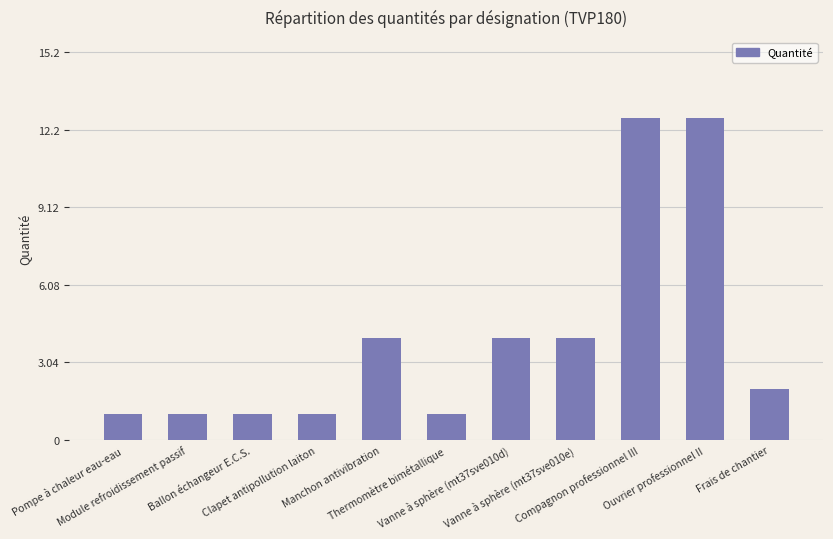

How many bars are there in total?

11